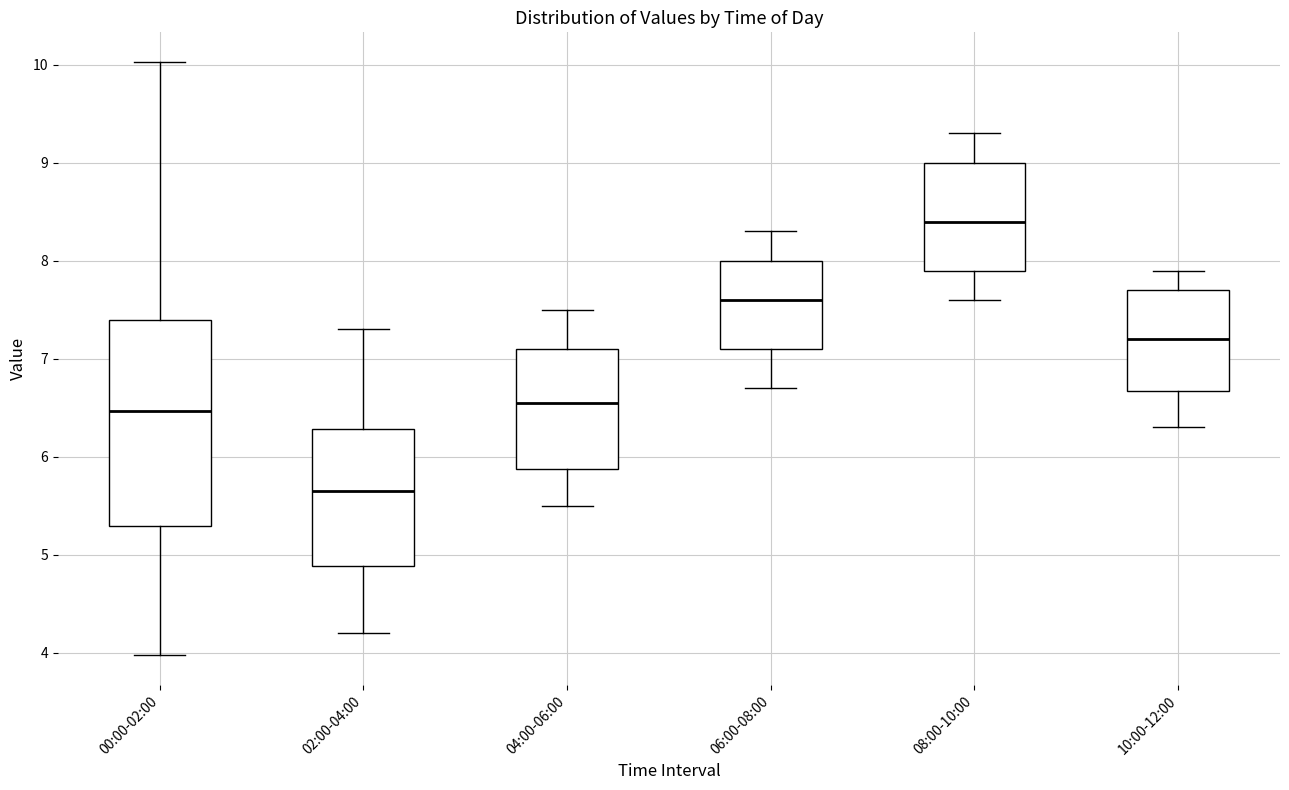

Reading left to right, transcribe this box plot: for each box, give where its median line is, the range the box spans, and where its two whiskers end, as read against the y-axis. The values are not printed on the chart, so give them approximately, as read against the axis.

00:00-02:00: median 6.5, box 5.3 to 7.4, whiskers 4.0 to 10.0
02:00-04:00: median 5.7, box 4.9 to 6.3, whiskers 4.2 to 7.3
04:00-06:00: median 6.6, box 5.9 to 7.1, whiskers 5.5 to 7.5
06:00-08:00: median 7.6, box 7.1 to 8.0, whiskers 6.7 to 8.3
08:00-10:00: median 8.4, box 7.9 to 9.0, whiskers 7.6 to 9.3
10:00-12:00: median 7.2, box 6.7 to 7.7, whiskers 6.3 to 7.9